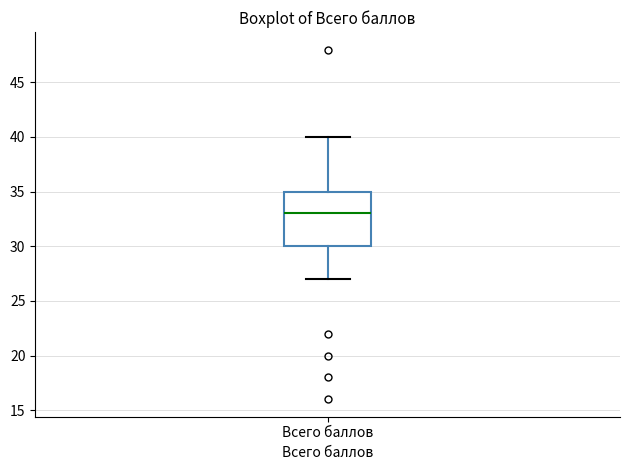

Where is the upper edge of the box for Всего баллов on the y-axis? The values are not printed on the chart, so give them approximately, as read against the axis.

35